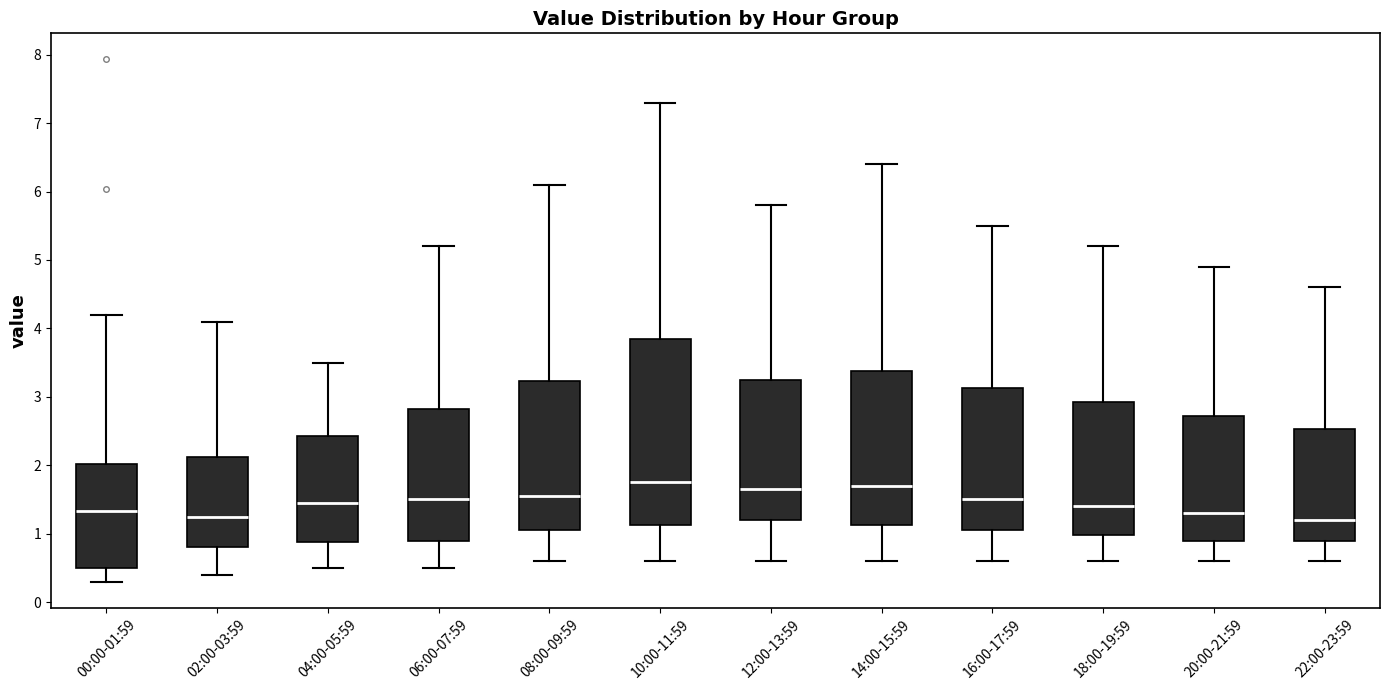

Reading left to right, read every box against the y-axis: the position of its median line, the range the box covers, and the ends of its whiskers. The values are not printed on the chart, so give them approximately, as read against the axis.

00:00-01:59: median 1.3, box 0.5 to 2.0, whiskers 0.3 to 4.2
02:00-03:59: median 1.3, box 0.8 to 2.1, whiskers 0.4 to 4.1
04:00-05:59: median 1.5, box 0.9 to 2.4, whiskers 0.5 to 3.5
06:00-07:59: median 1.5, box 0.9 to 2.8, whiskers 0.5 to 5.2
08:00-09:59: median 1.6, box 1.1 to 3.2, whiskers 0.6 to 6.1
10:00-11:59: median 1.8, box 1.1 to 3.9, whiskers 0.6 to 7.3
12:00-13:59: median 1.7, box 1.2 to 3.3, whiskers 0.6 to 5.8
14:00-15:59: median 1.7, box 1.1 to 3.4, whiskers 0.6 to 6.4
16:00-17:59: median 1.5, box 1.1 to 3.1, whiskers 0.6 to 5.5
18:00-19:59: median 1.4, box 1.0 to 2.9, whiskers 0.6 to 5.2
20:00-21:59: median 1.3, box 0.9 to 2.7, whiskers 0.6 to 4.9
22:00-23:59: median 1.2, box 0.9 to 2.5, whiskers 0.6 to 4.6